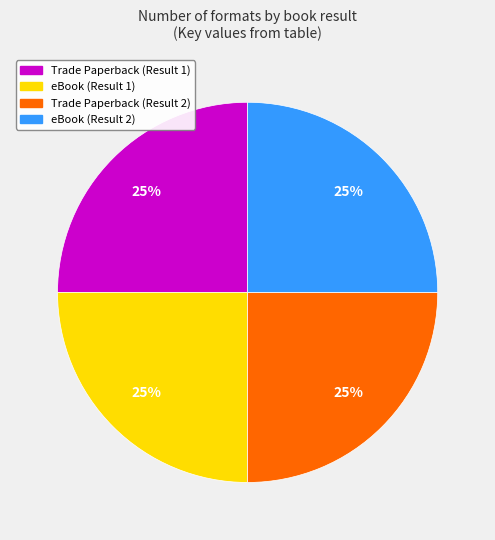

To the nearest percent, what is the average slice percentage?

25%